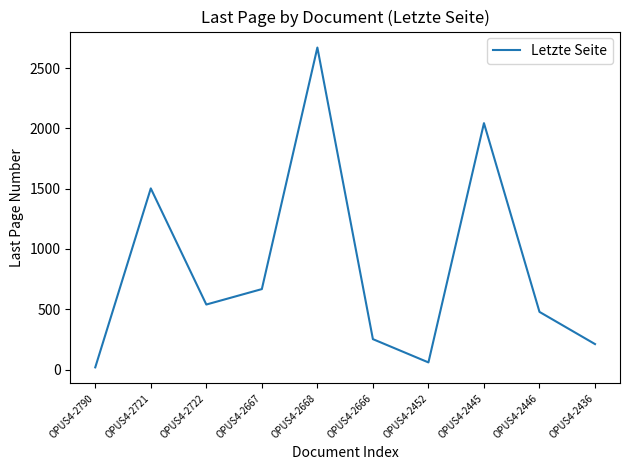

List the labels in order of value, smallest first.

OPUS4-2790, OPUS4-2452, OPUS4-2436, OPUS4-2666, OPUS4-2446, OPUS4-2722, OPUS4-2667, OPUS4-2721, OPUS4-2445, OPUS4-2668